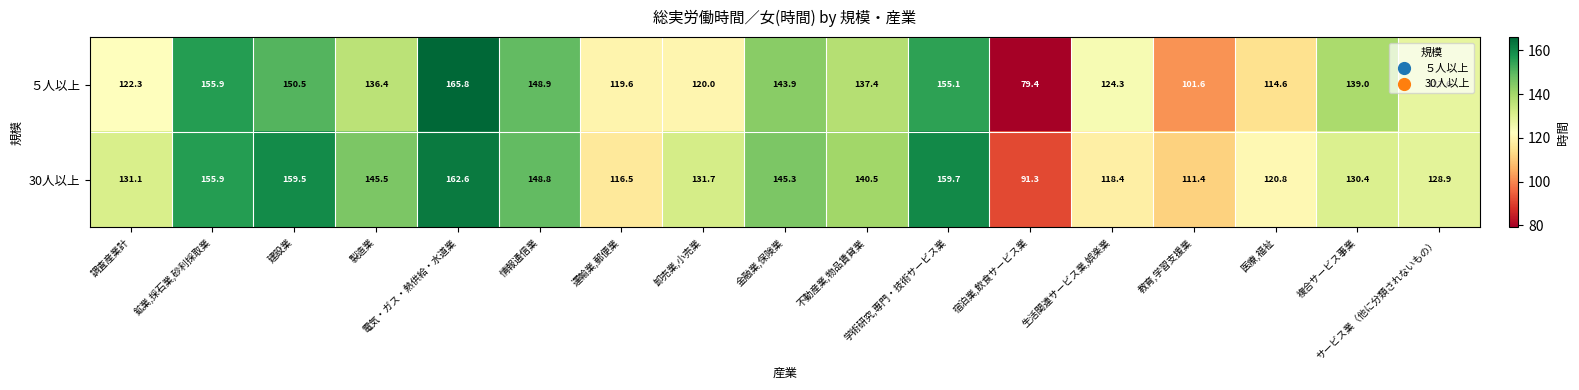

What is the spread (max minus min) of values at 教育,学習支援業?

9.8